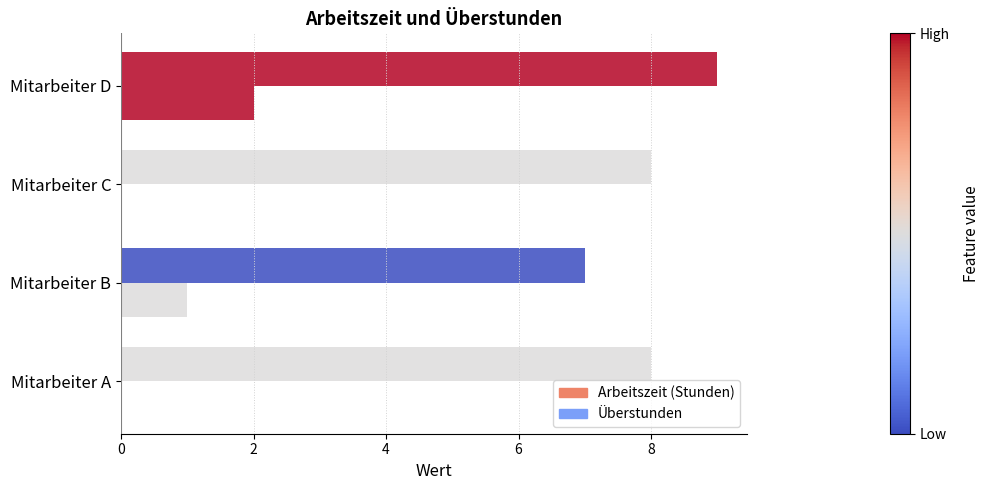

How many categories are shown in the chart?

4